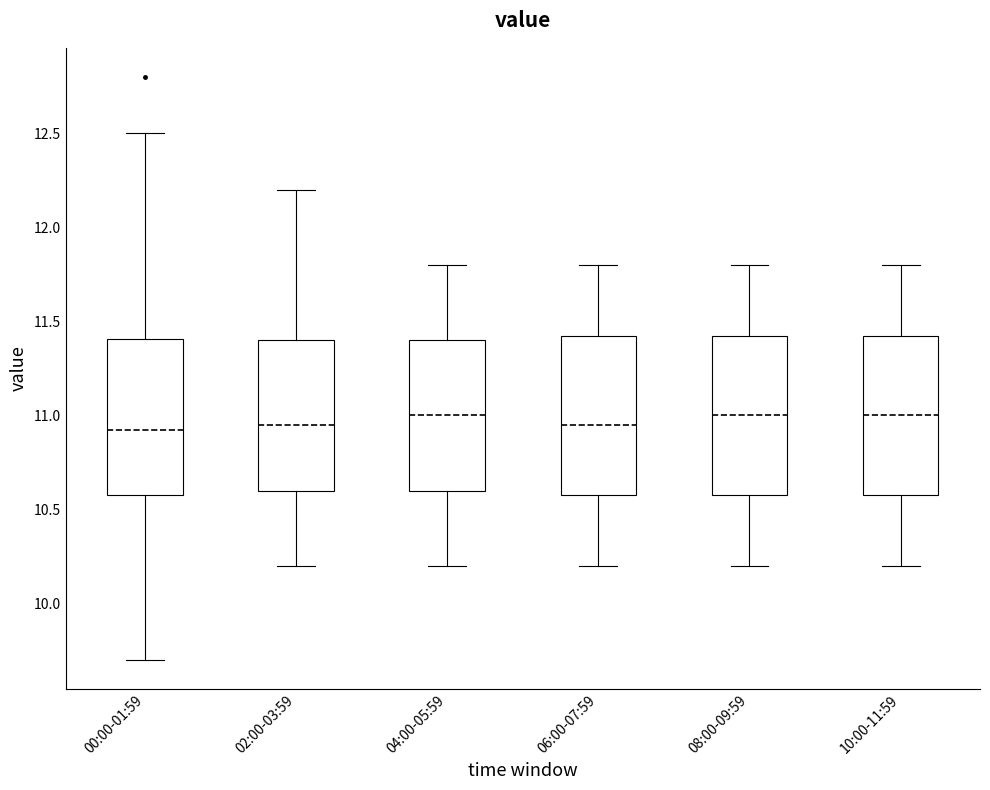

Reading left to right, read every box against the y-axis: the position of its median line, the range the box covers, and the ends of its whiskers. The values are not printed on the chart, so give them approximately, as read against the axis.

00:00-01:59: median 10.90, box 10.60 to 11.40, whiskers 9.70 to 12.50
02:00-03:59: median 10.95, box 10.60 to 11.40, whiskers 10.20 to 12.20
04:00-05:59: median 11.00, box 10.60 to 11.40, whiskers 10.20 to 11.80
06:00-07:59: median 10.95, box 10.60 to 11.45, whiskers 10.20 to 11.80
08:00-09:59: median 11.00, box 10.60 to 11.45, whiskers 10.20 to 11.80
10:00-11:59: median 11.00, box 10.60 to 11.45, whiskers 10.20 to 11.80